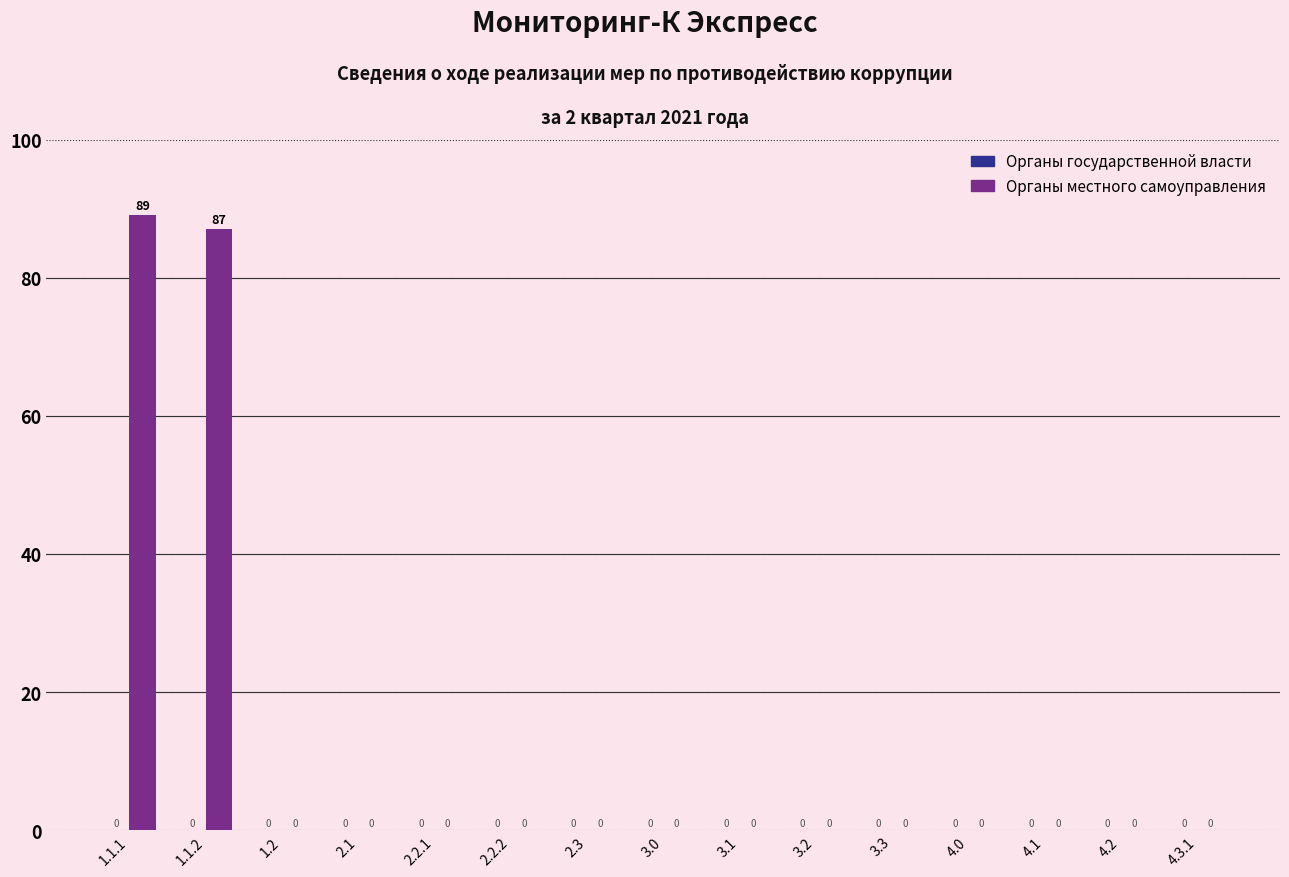

Reading right to left, list all the values displayed in this chart.

4.3.1=0	4.2=0	4.1=0	4.0=0	3.3=0	3.2=0	3.1=0	3.0=0	2.3=0	2.2.2=0	2.2.1=0	2.1=0	1.2=0	1.1.2=87	1.1.1=89